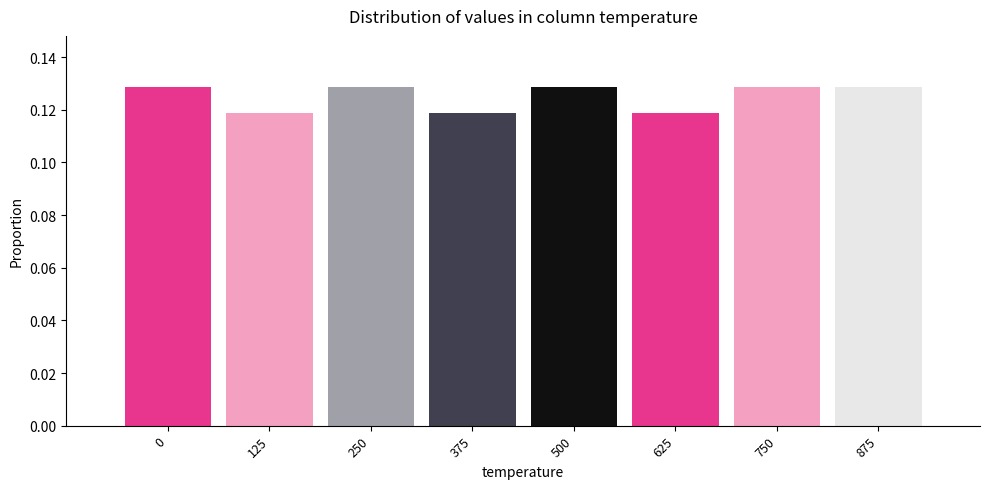

The chart shows a value of 0.2 at 875. True or false?

False